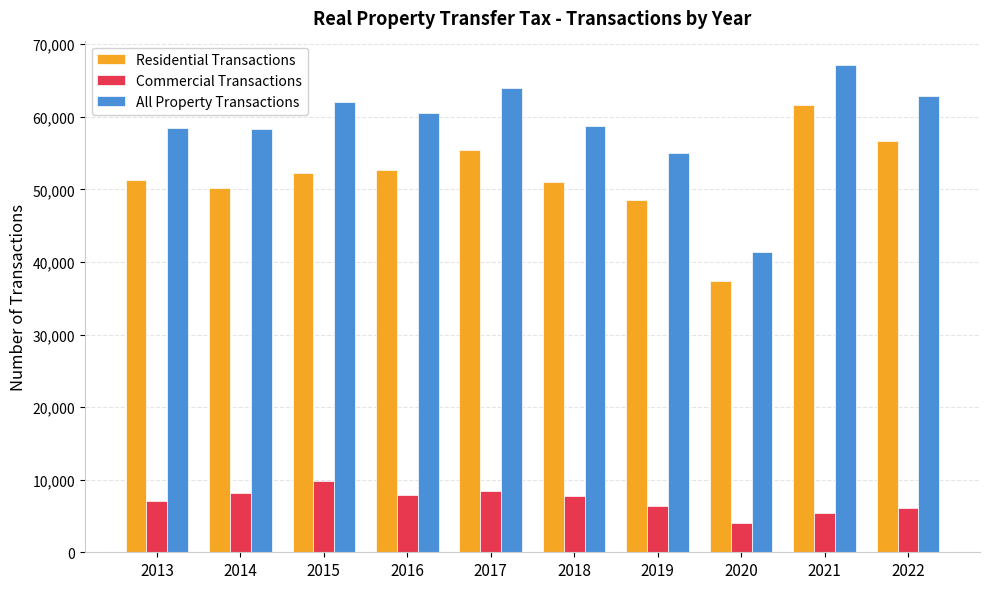

What is the value of the Residential Transactions bar at the 2nd from the left?

50240